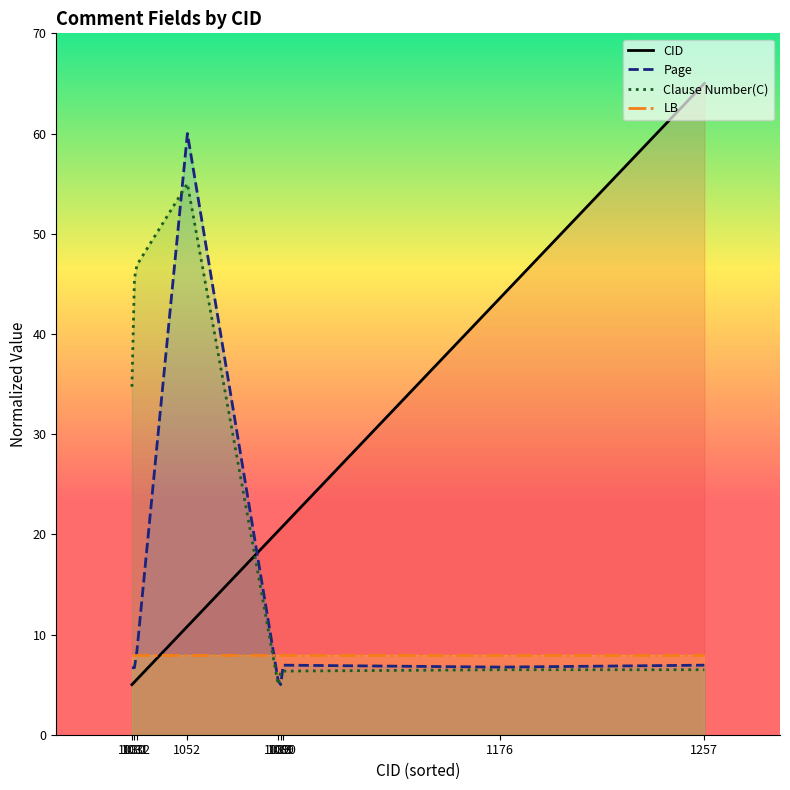

Count the number of categories in the chart.

9